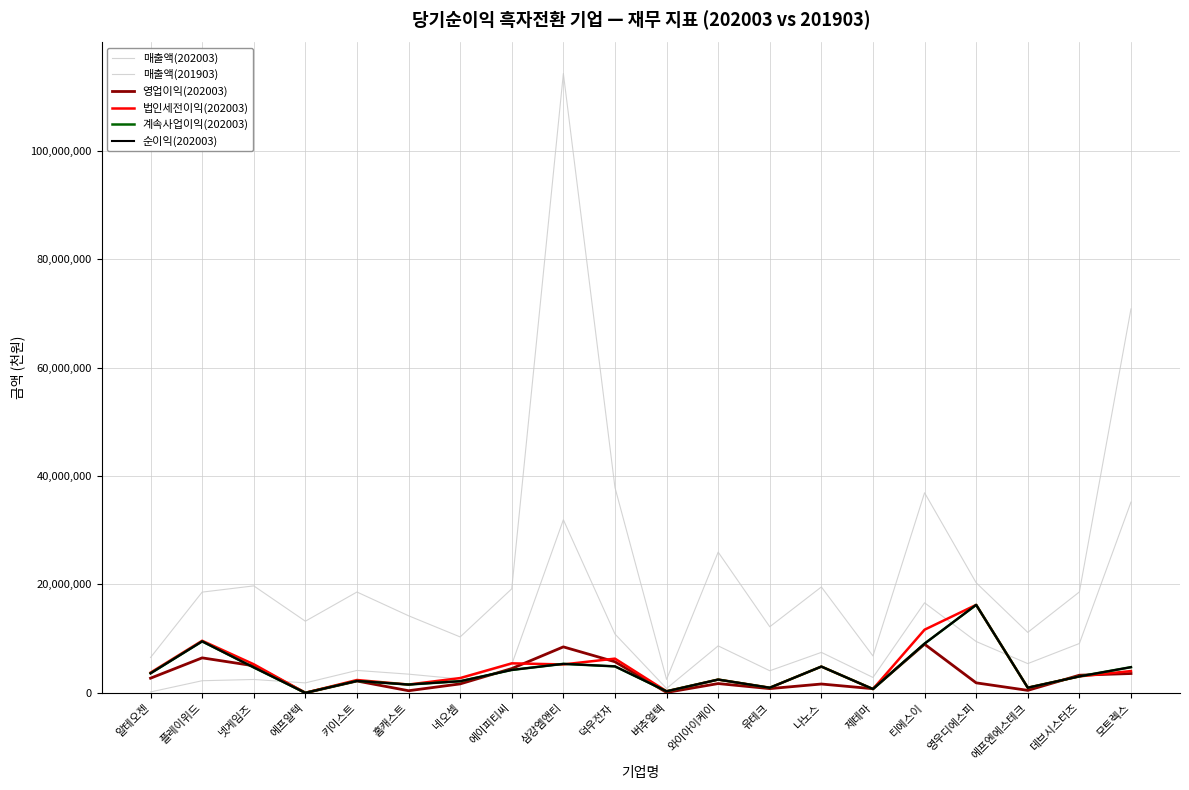

What is the difference between the maximum and minimum values in the 매출액(202003) series?

111738879